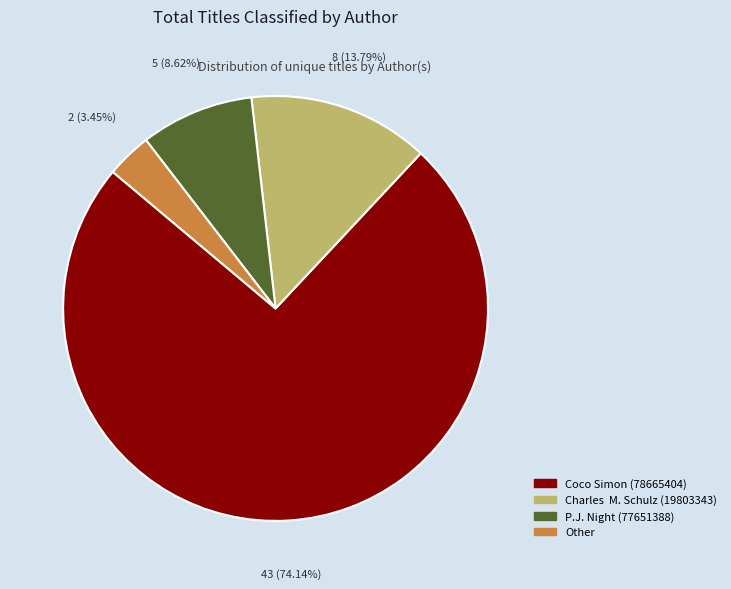

To the nearest percent, what portion does Other represent?

3%